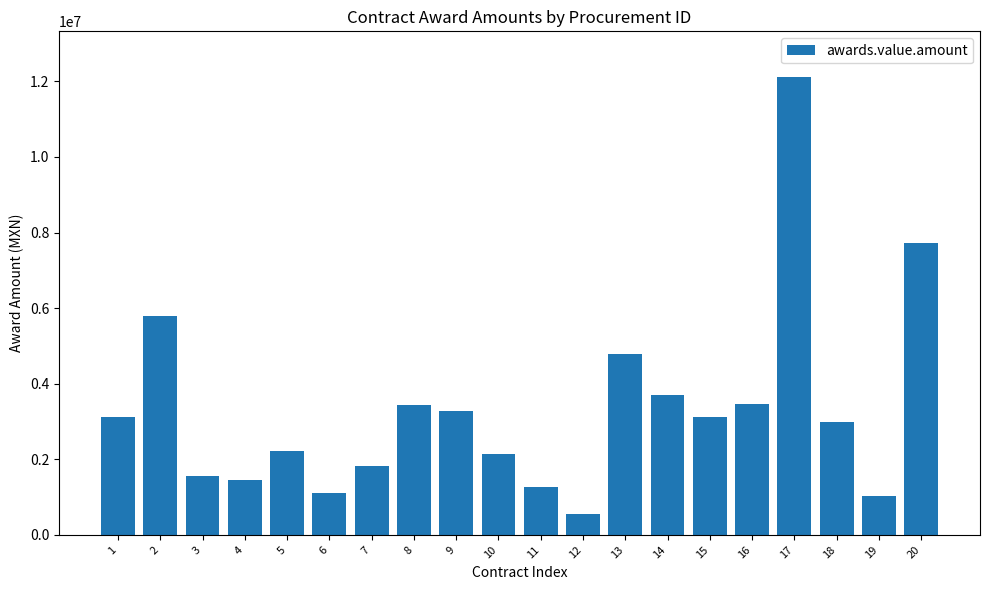

What is the maximum value shown in the chart?

12112165.3